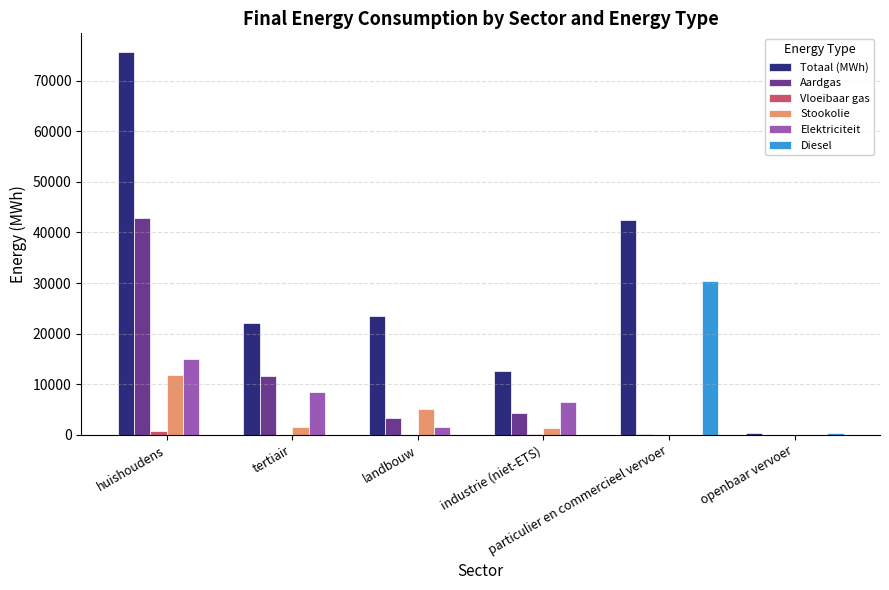

Between industrie (niet-ETS) and particulier en commercieel vervoer, which series saw the biggest shift?

Diesel